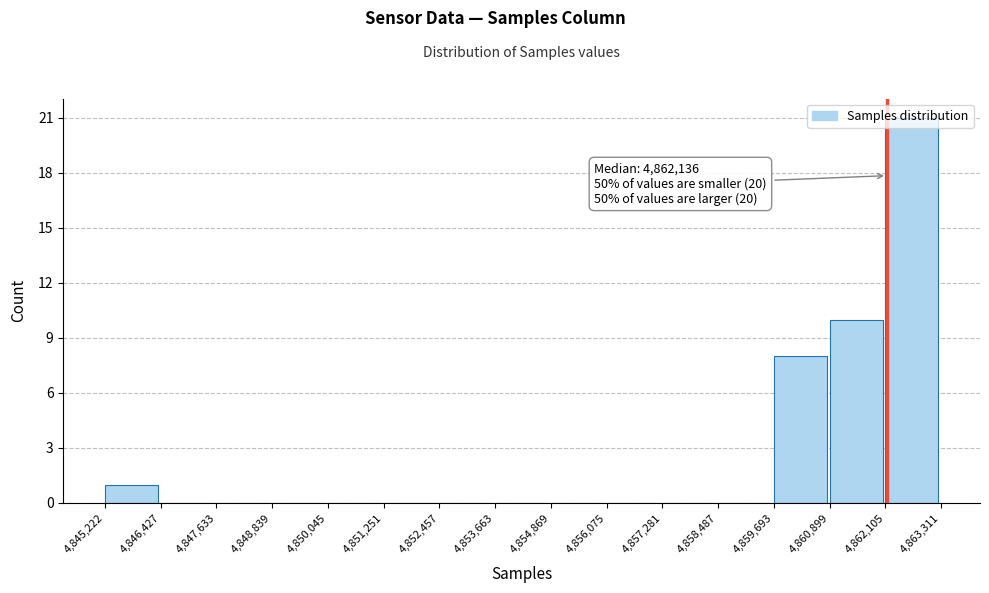

Which range on the x-axis has the tallest bar?

4,862,105 to 4,863,311